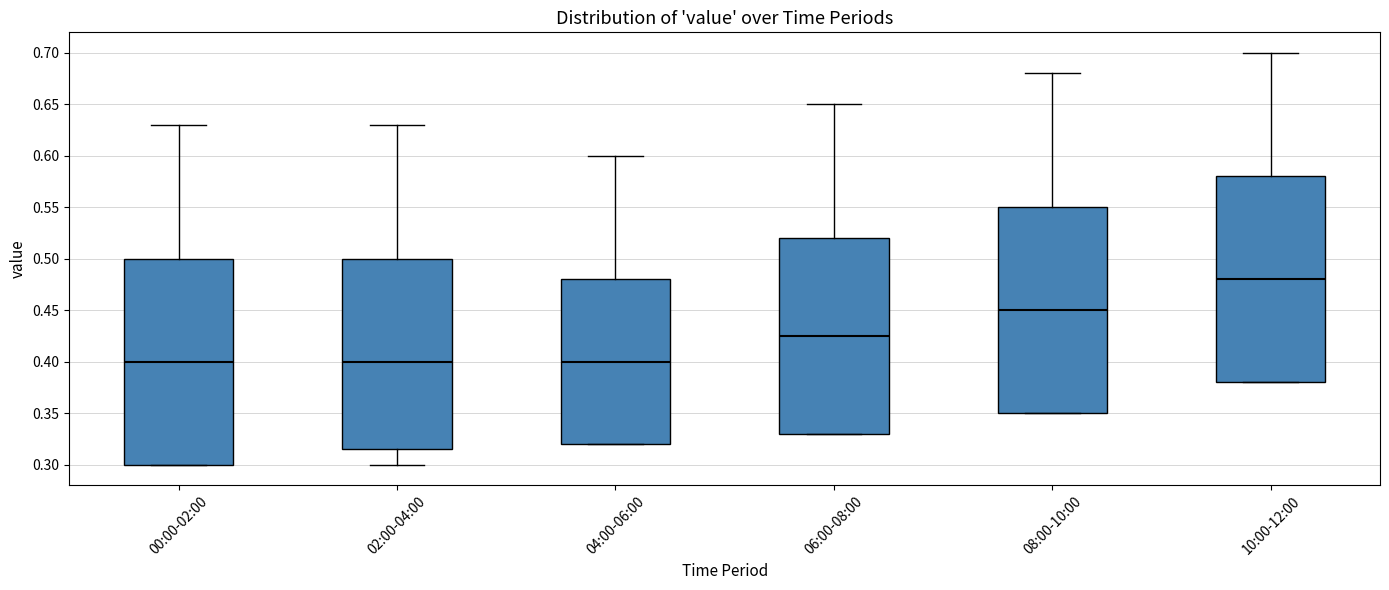

Where is the upper edge of the box for 10:00-12:00 on the y-axis? The values are not printed on the chart, so give them approximately, as read against the axis.

0.580